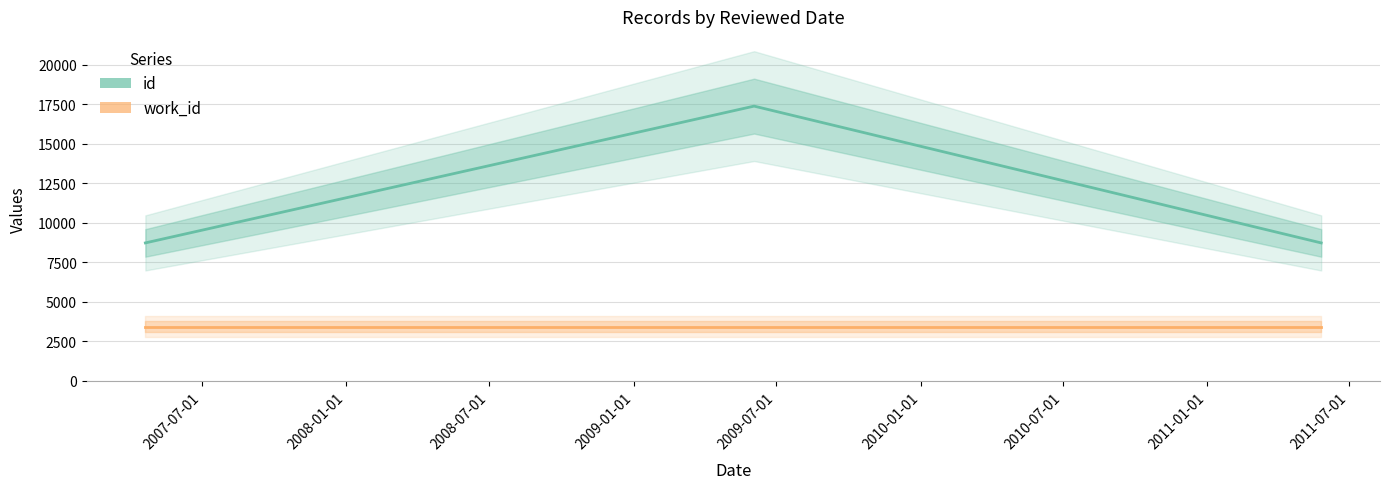

What is the spread (max minus min) of values at 2008-07-01?

5301